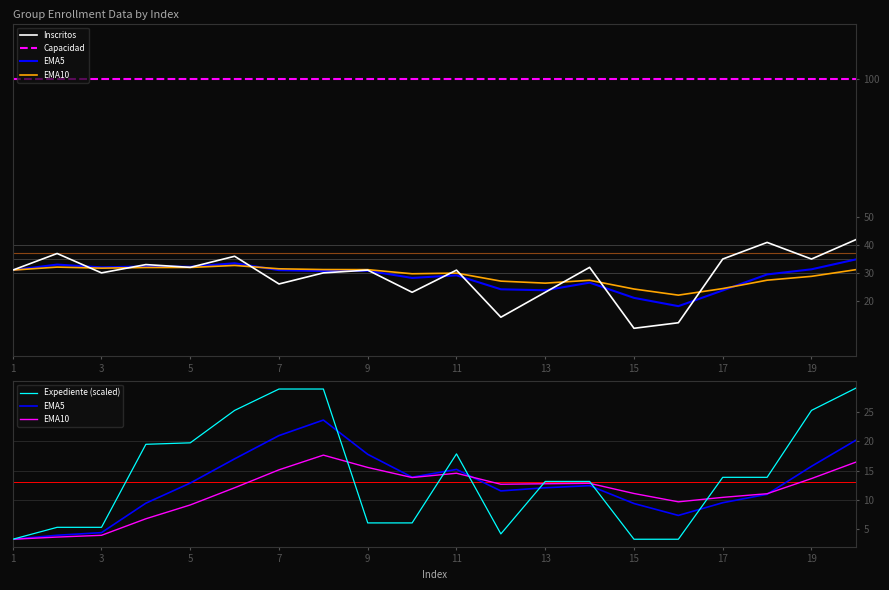

True or false: Capacidad and Inscritos cross at least once.

False